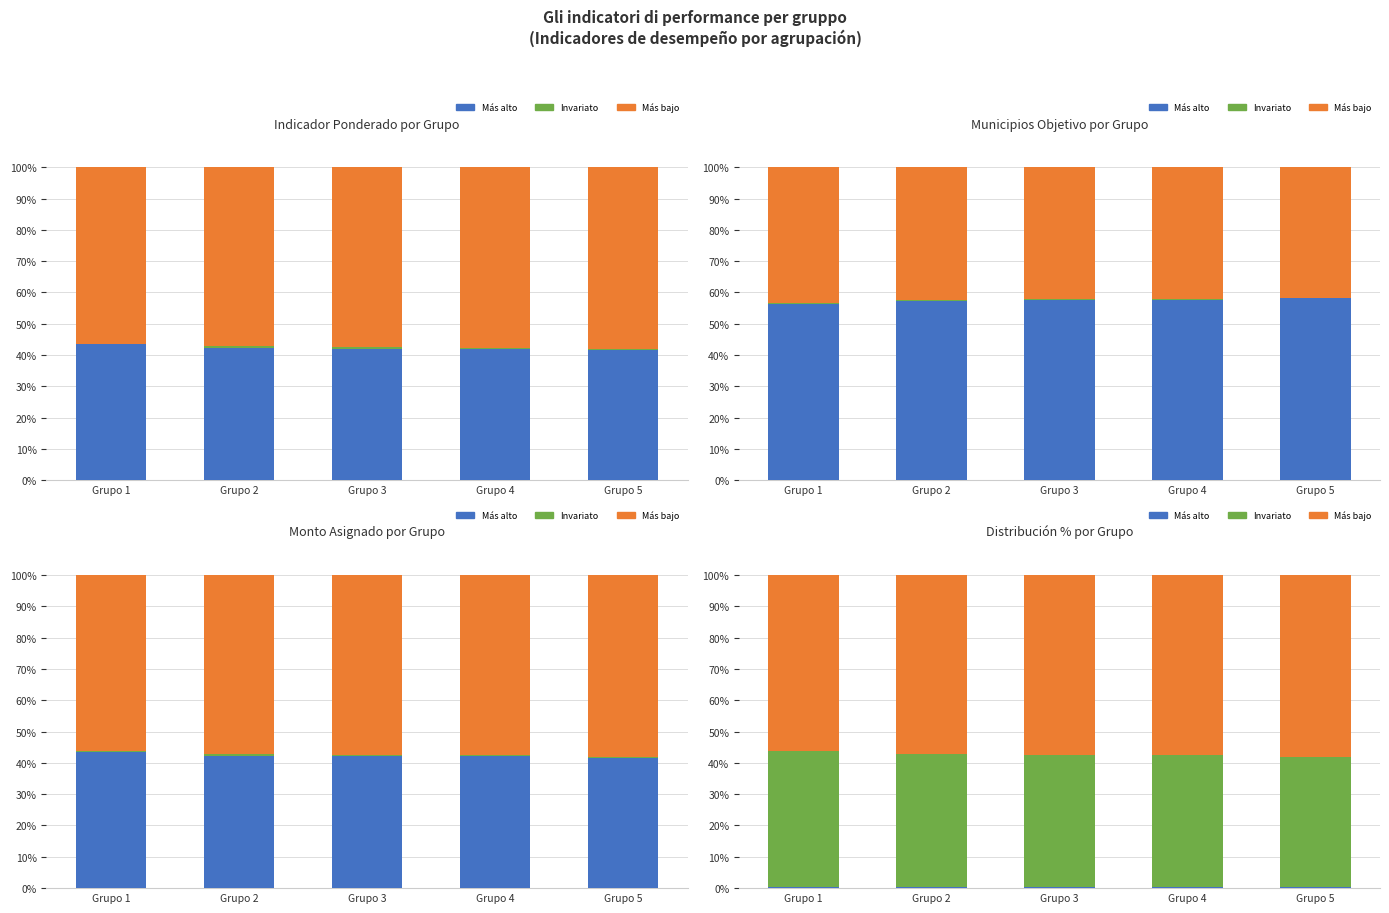

Where is Más bajo nearest to the value 57?

Grupo 2